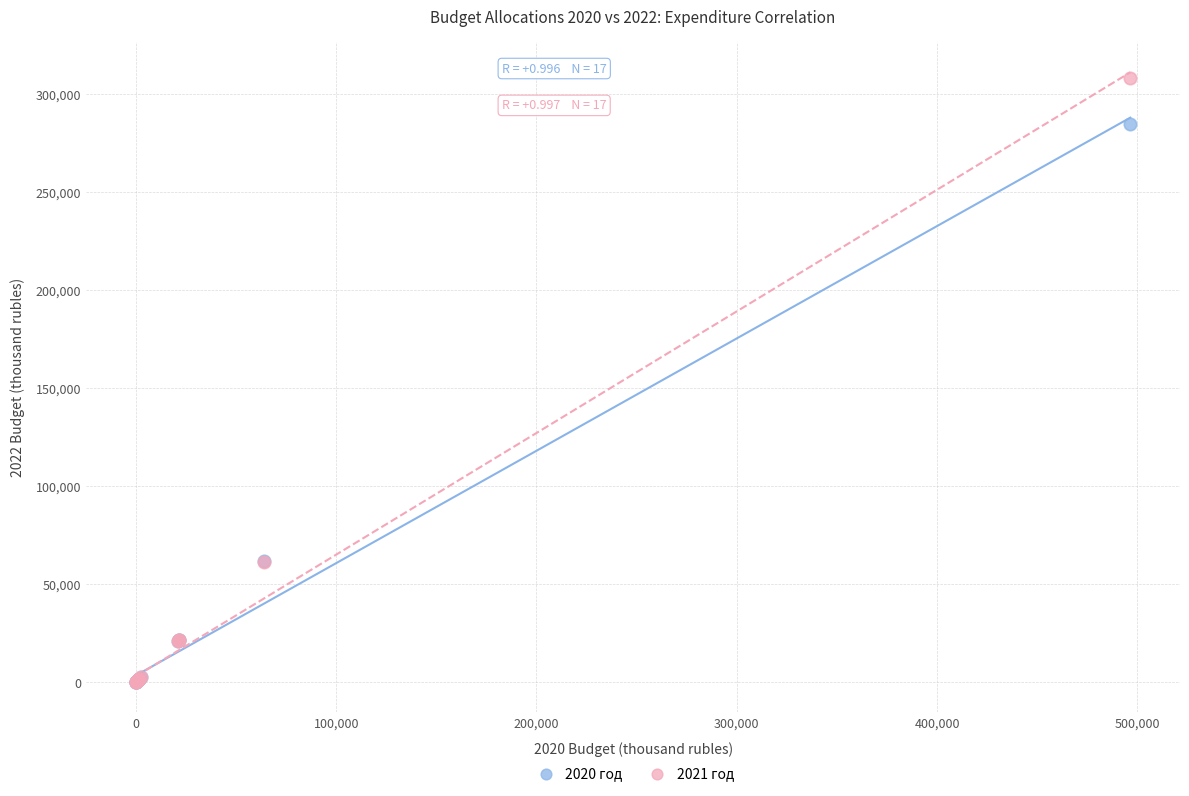

What are all the series names shown in the legend?

2020 год, 2021 год